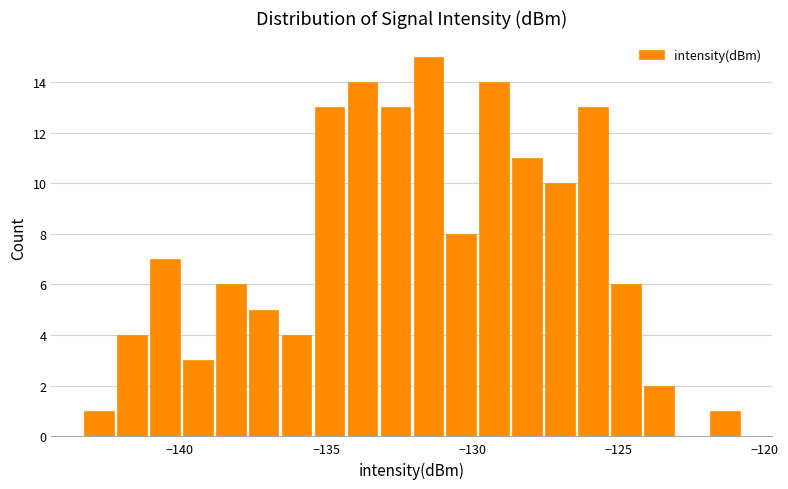

Read against the x-axis, roughly where is the centre of the tallest bar?

-131.5